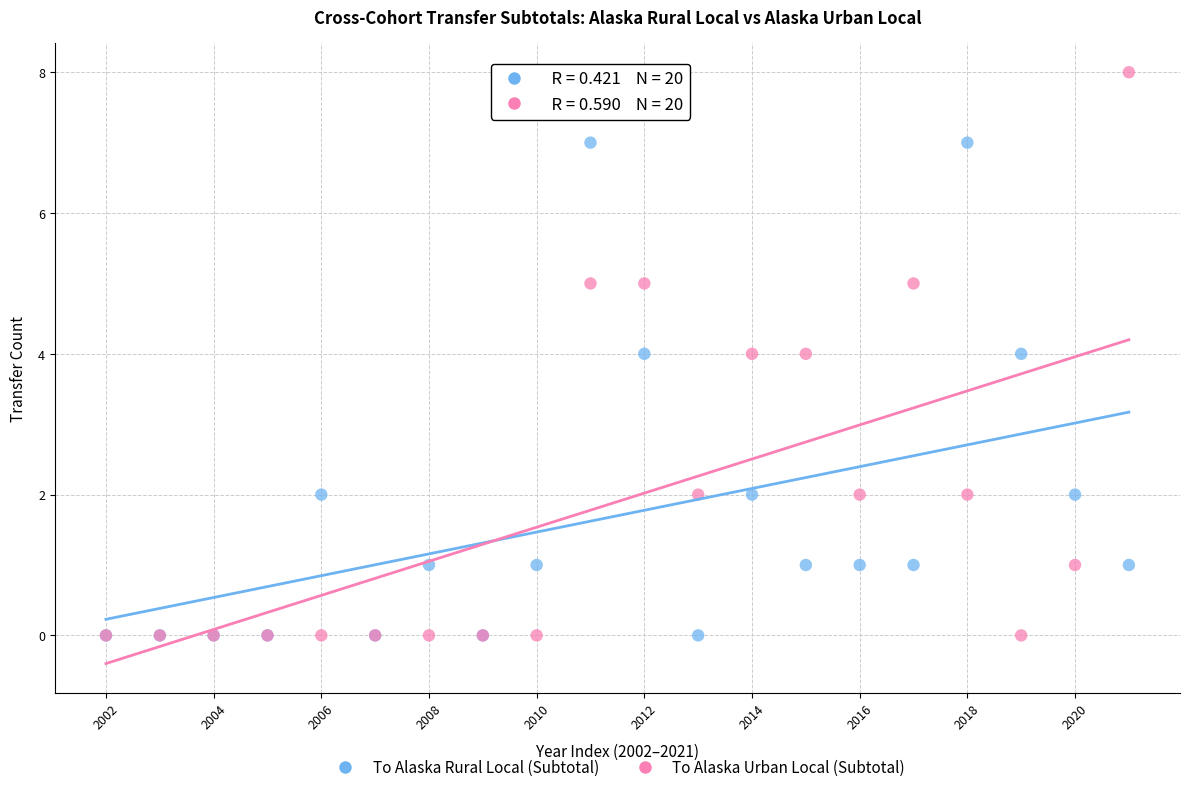

Which series contains the highest Y value?

To Alaska Urban Local (Subtotal)